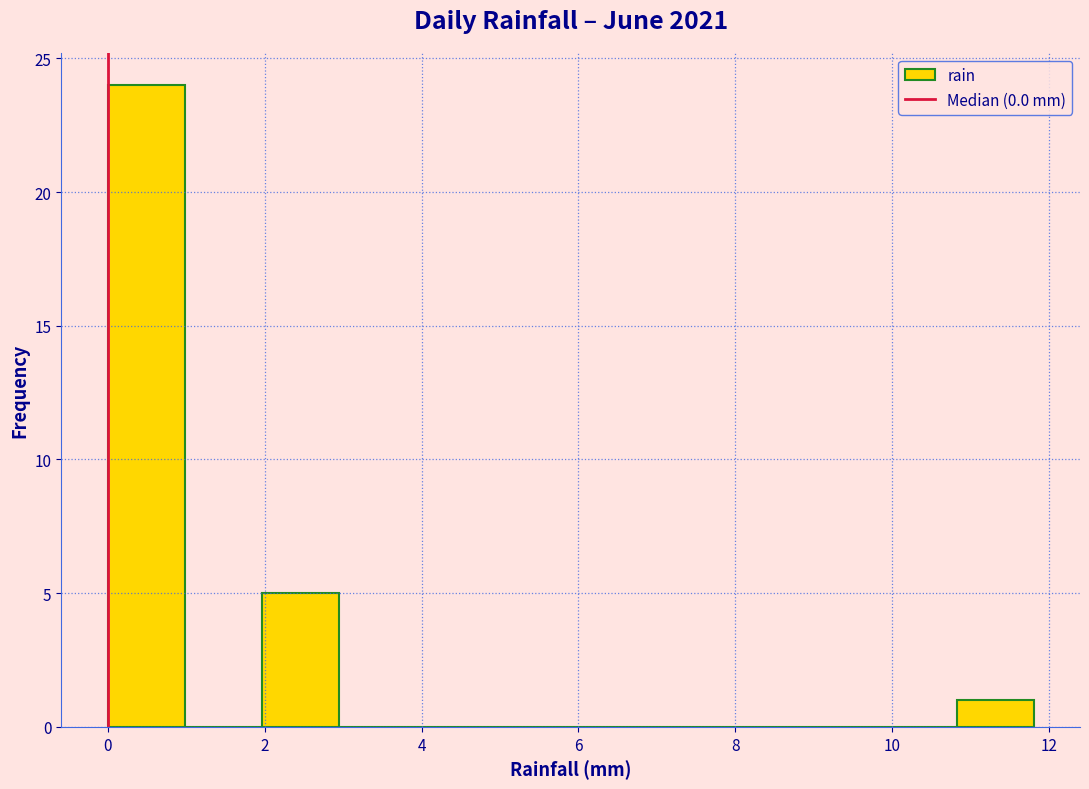

Over which range of the x-axis is the bar tallest?

0.0 to 1.0